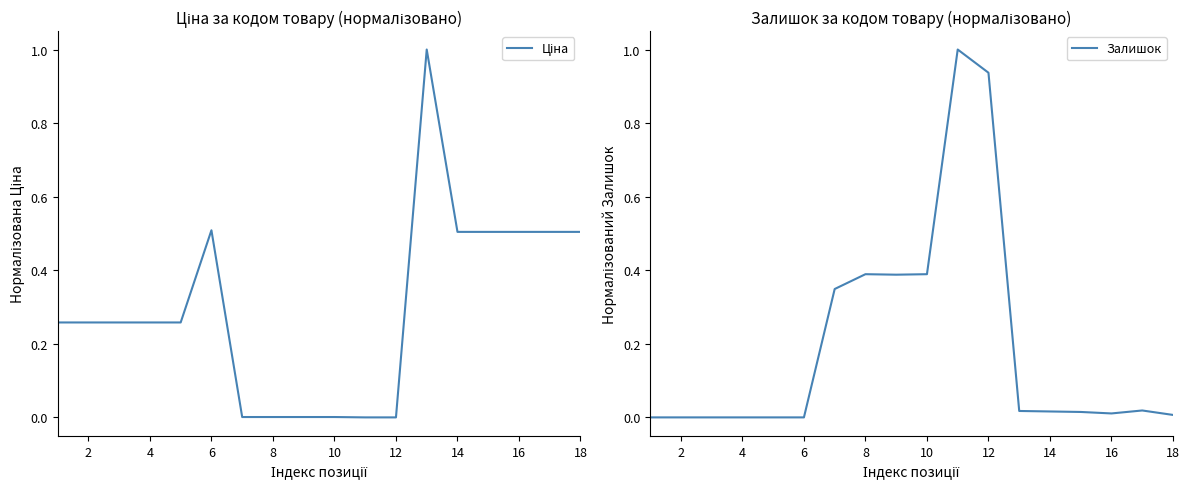

What is the sum of all Залишок values?

3.5